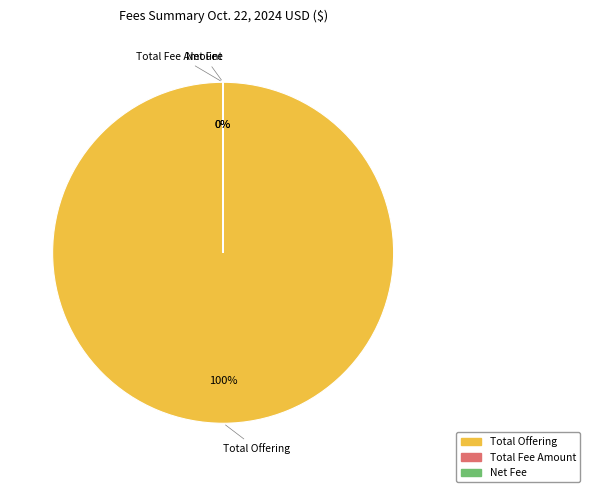

Does any single category account for the majority?

Yes